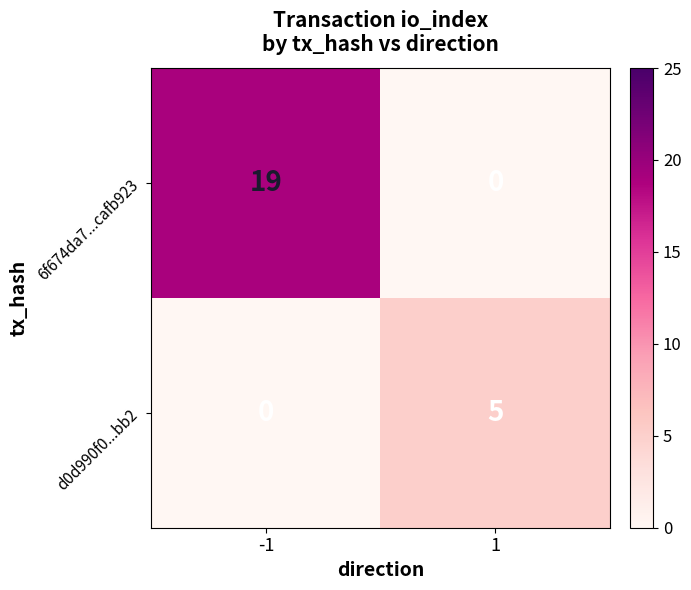

The value of d0d990f0...bb2 at 1 is 2. True or false?

False